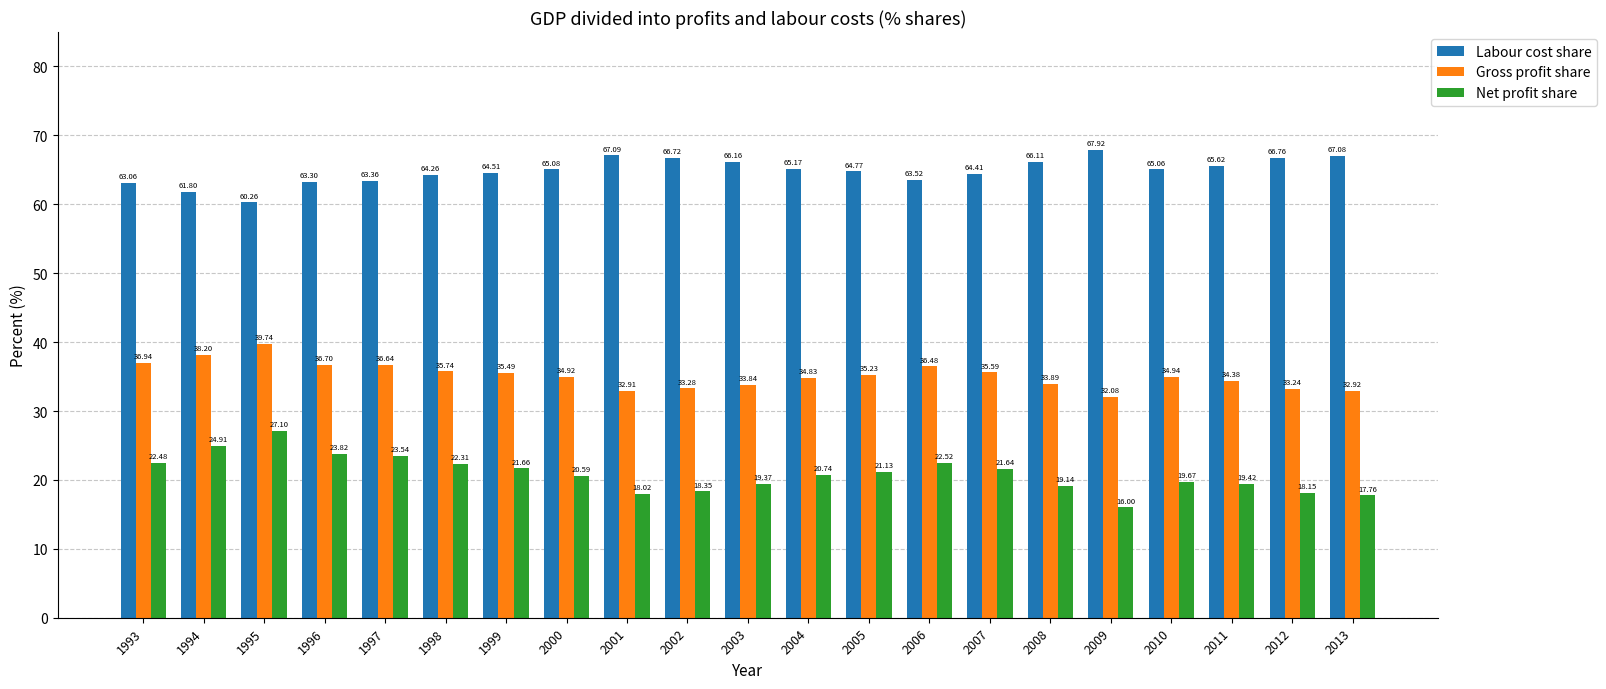

What is the sum of the Net profit share values at 2002 and 1995?

45.5